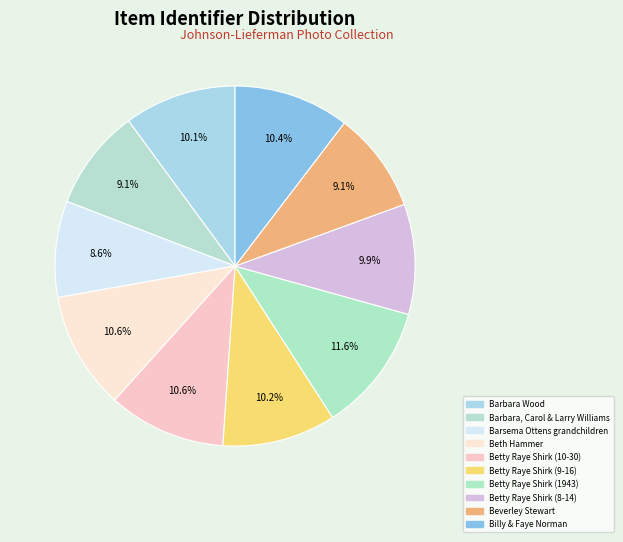

How many slices are in this pie chart?

10